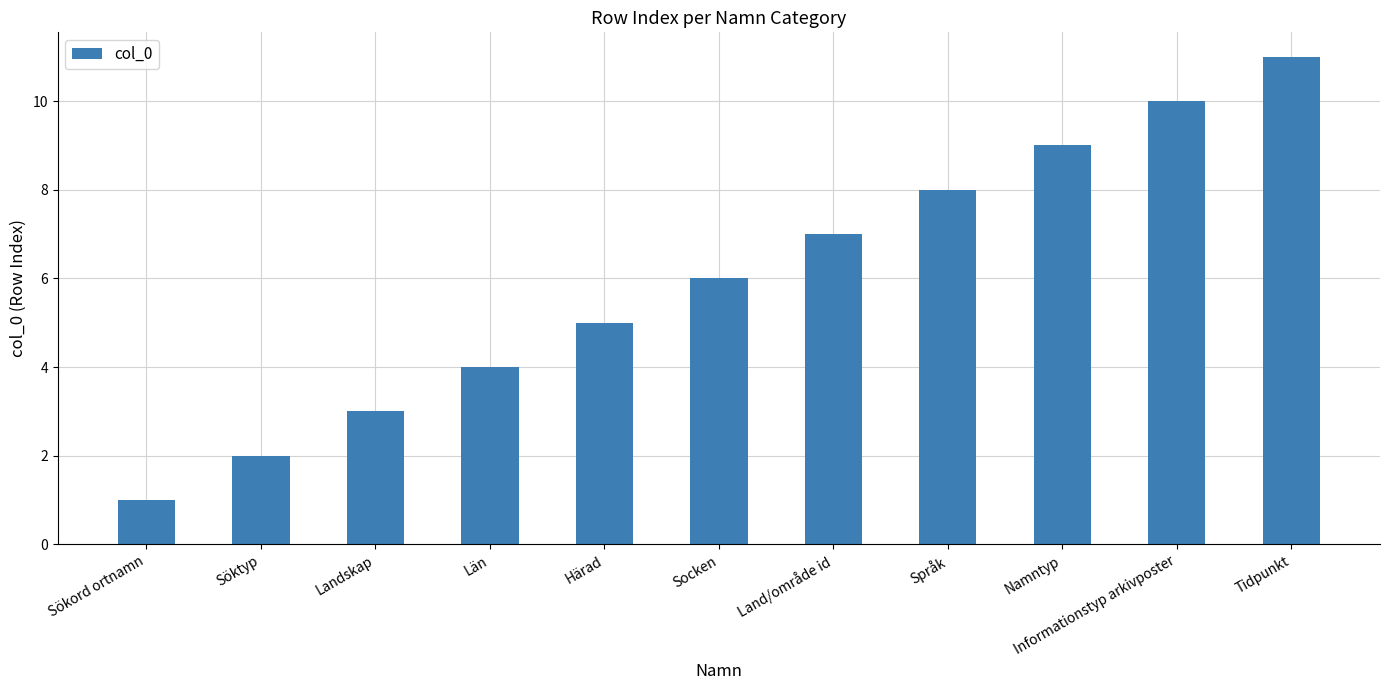

Is it true that the value at Språk is 8?

True